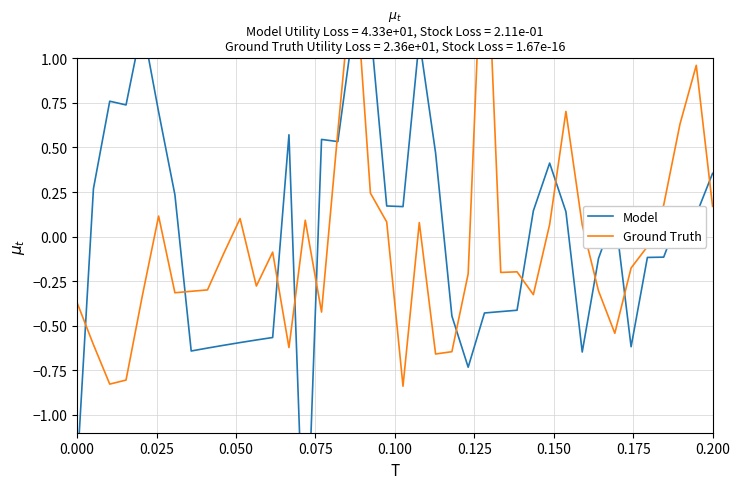

How many categories are shown in the chart?

40